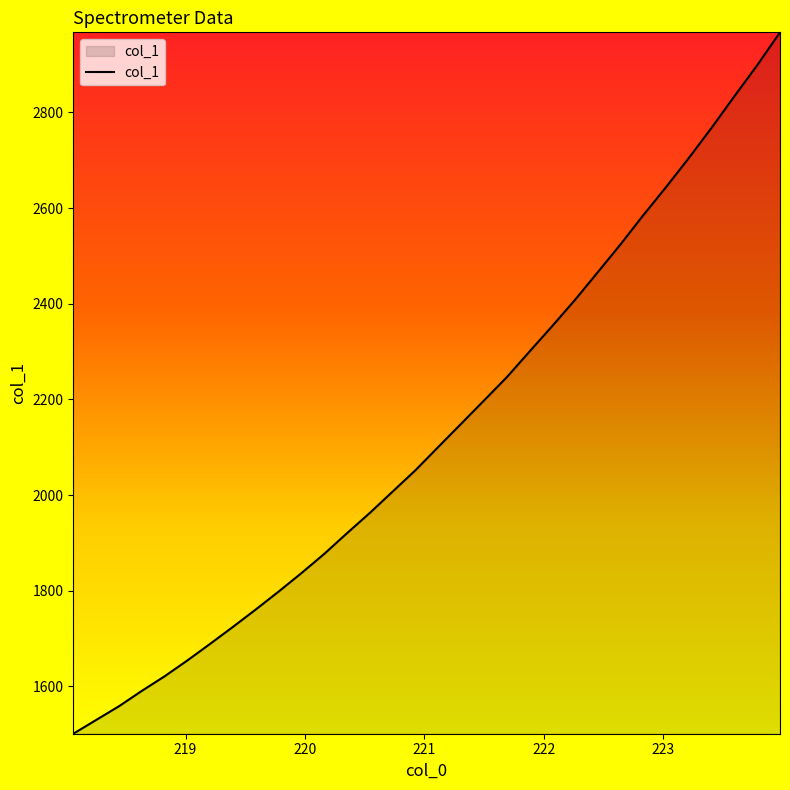

What is the greatest value displayed?

2967.4